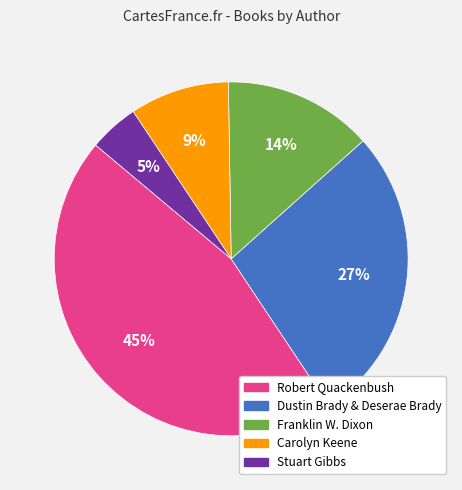

Does Carolyn Keene represent more than half of the total?

No